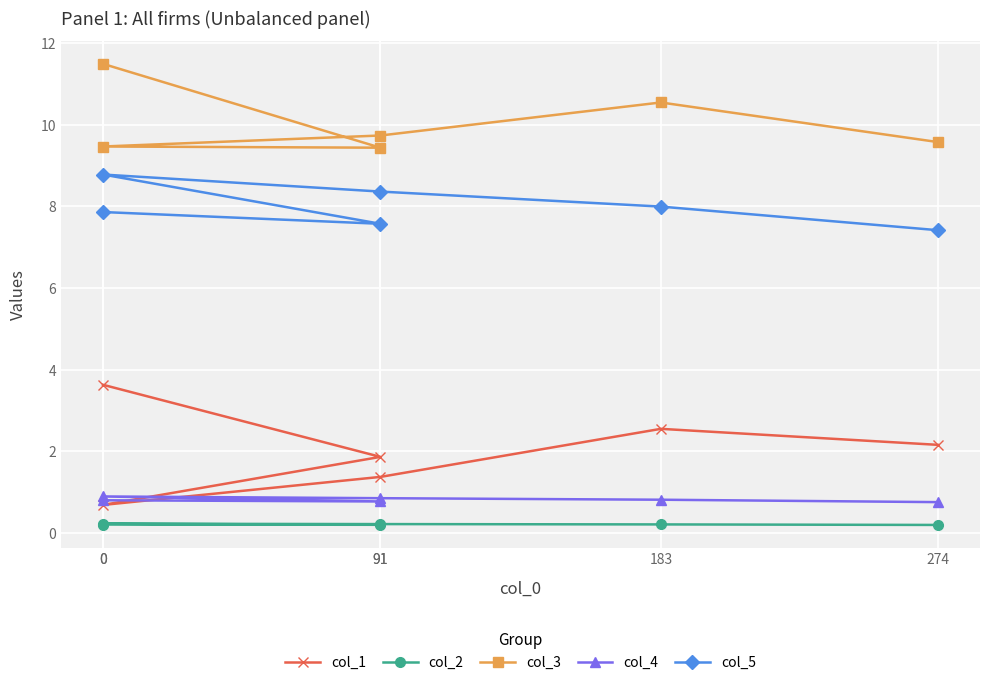

How many interior local valleys does the col_2 series have?

1